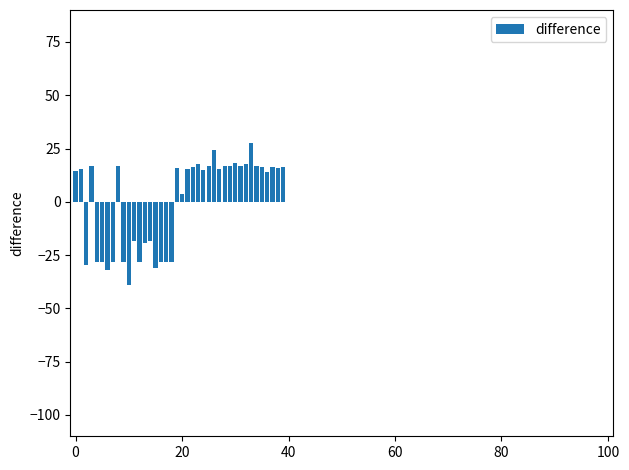

What is the smallest value displayed?

-39.1